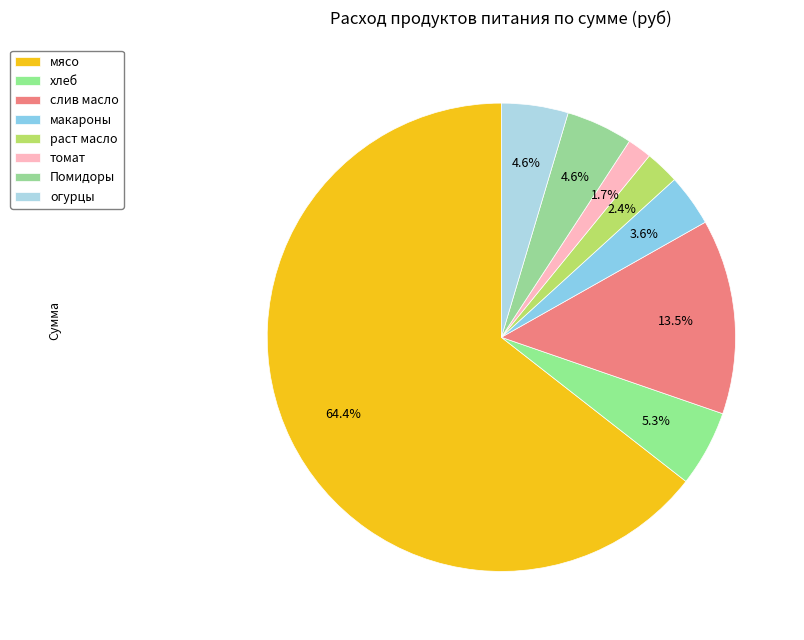

Count the number of slices in the pie.

8